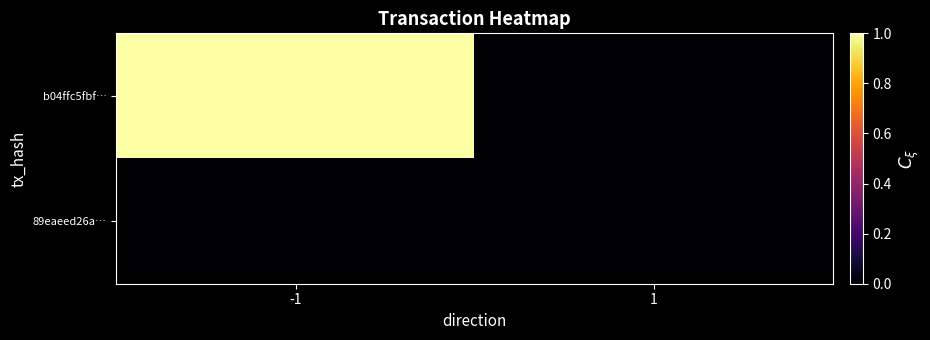

Reading left to right, list all the values displayed in this chart.

b04ffc5fbf…: -1=1	1=0
89eaeed26a…: -1=0	1=0